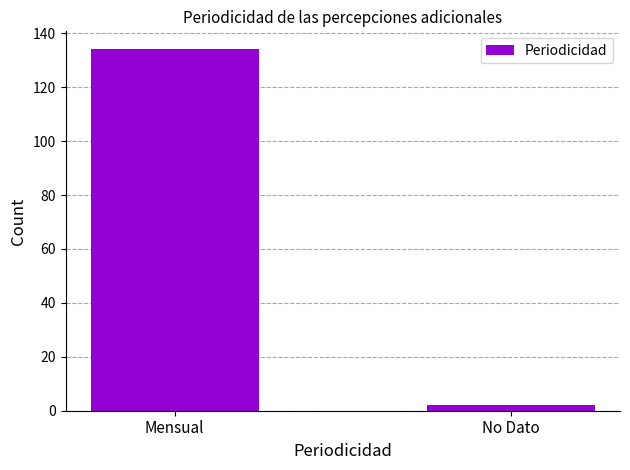

Between No Dato and Mensual, which is larger?

Mensual